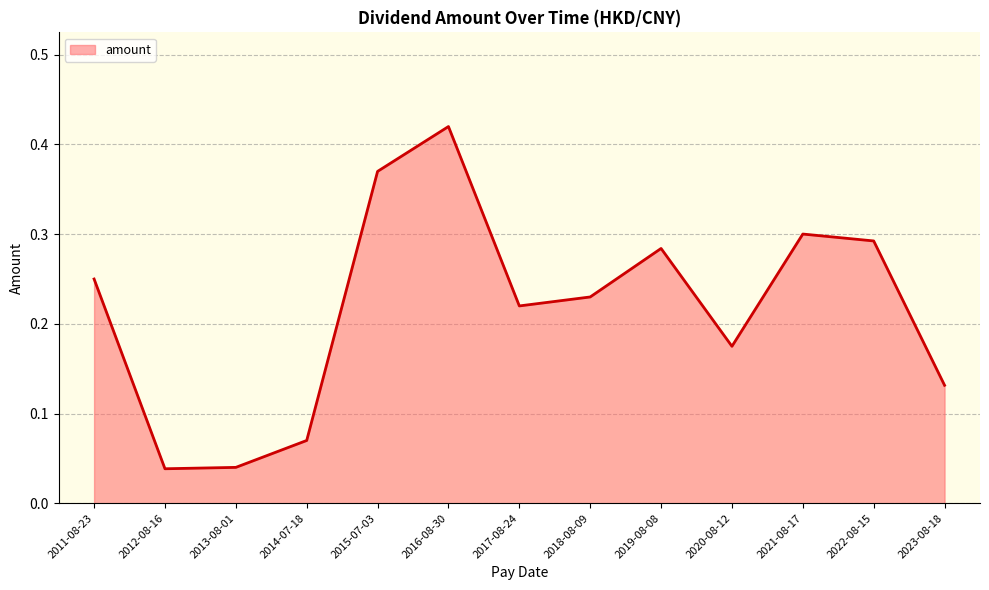

Which has a higher value, 2020-08-12 or 2023-08-18?

2020-08-12